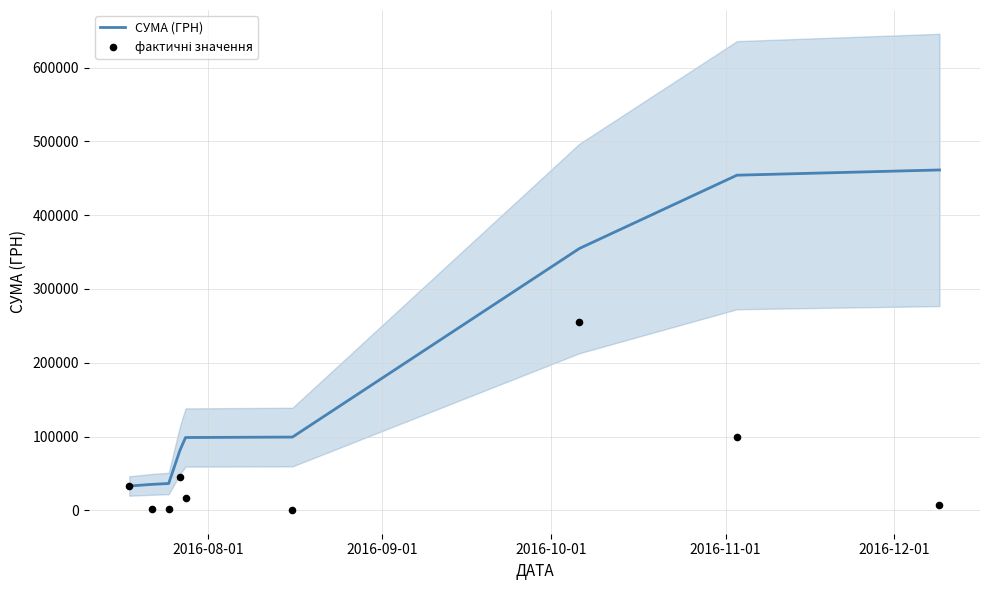

What are all the series names shown in the legend?

СУМА (ГРН), фактичні значення